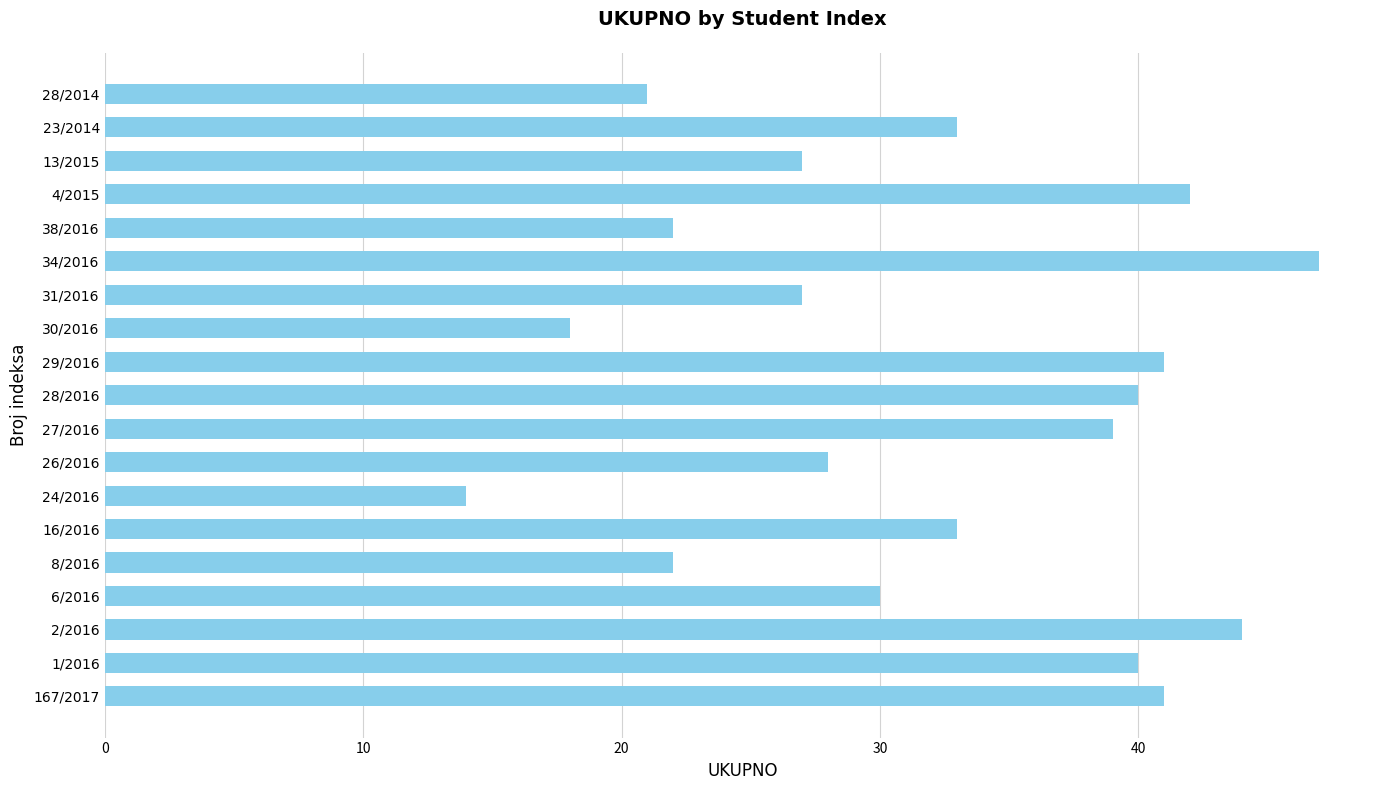

Which category has the lowest value across all series?

24/2016